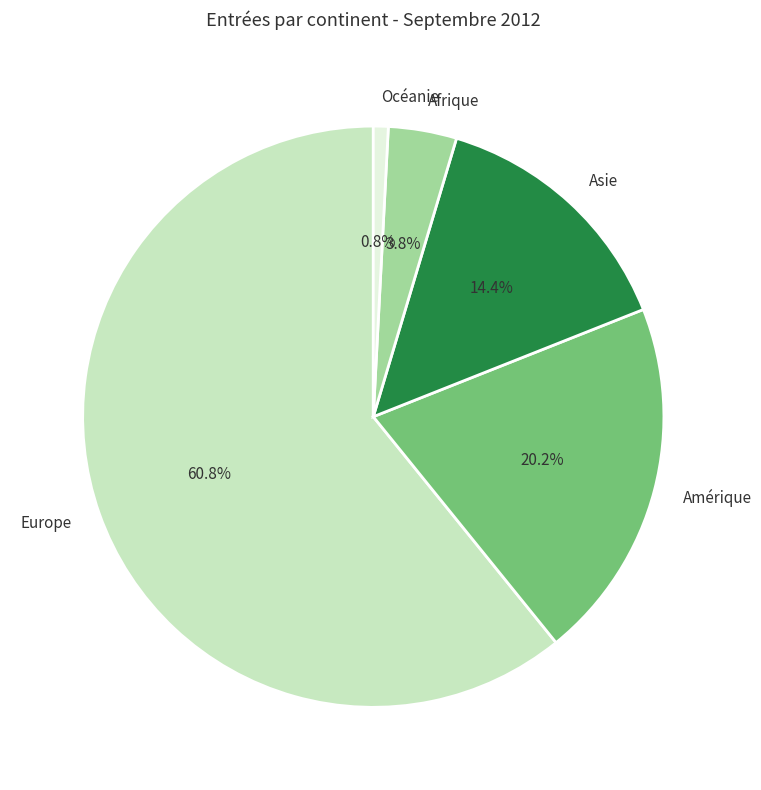

Which category accounts for the majority?

Europe